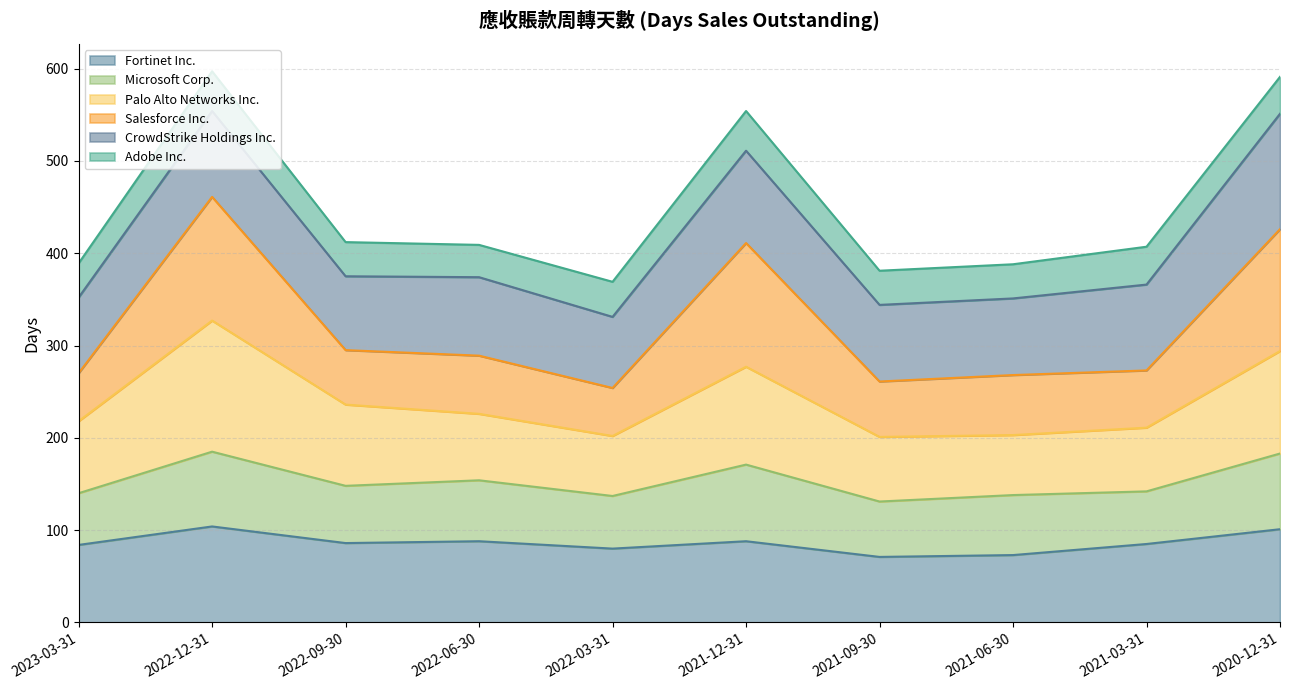

What is the lowest value of the Fortinet Inc. series?

71